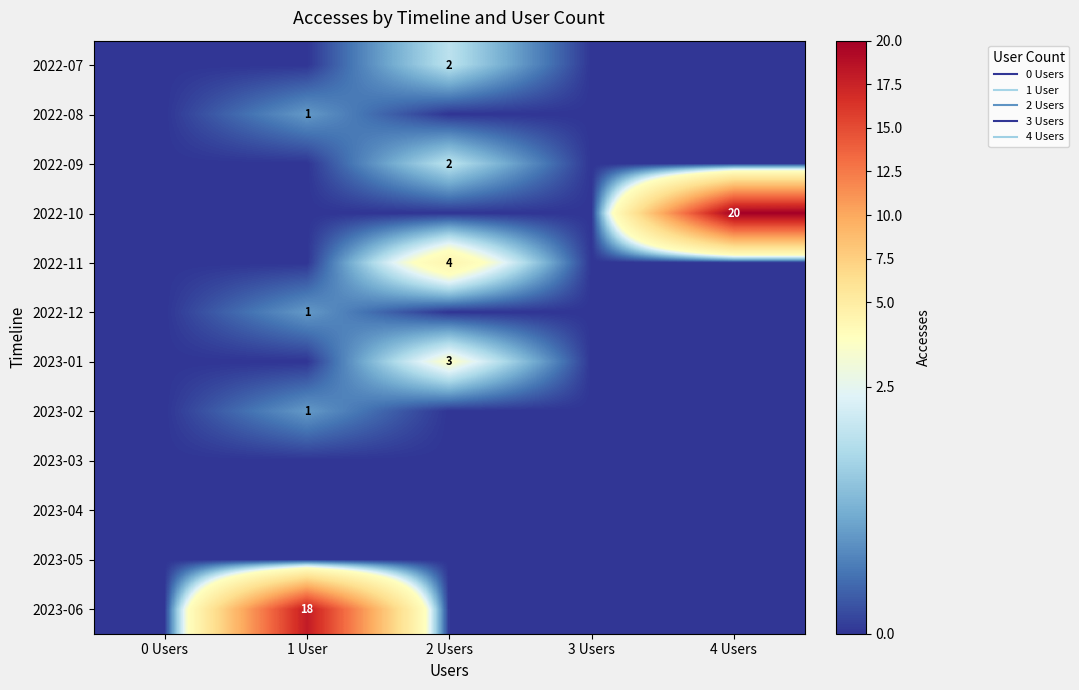

At how many categories does at least one series exceed 8?

2